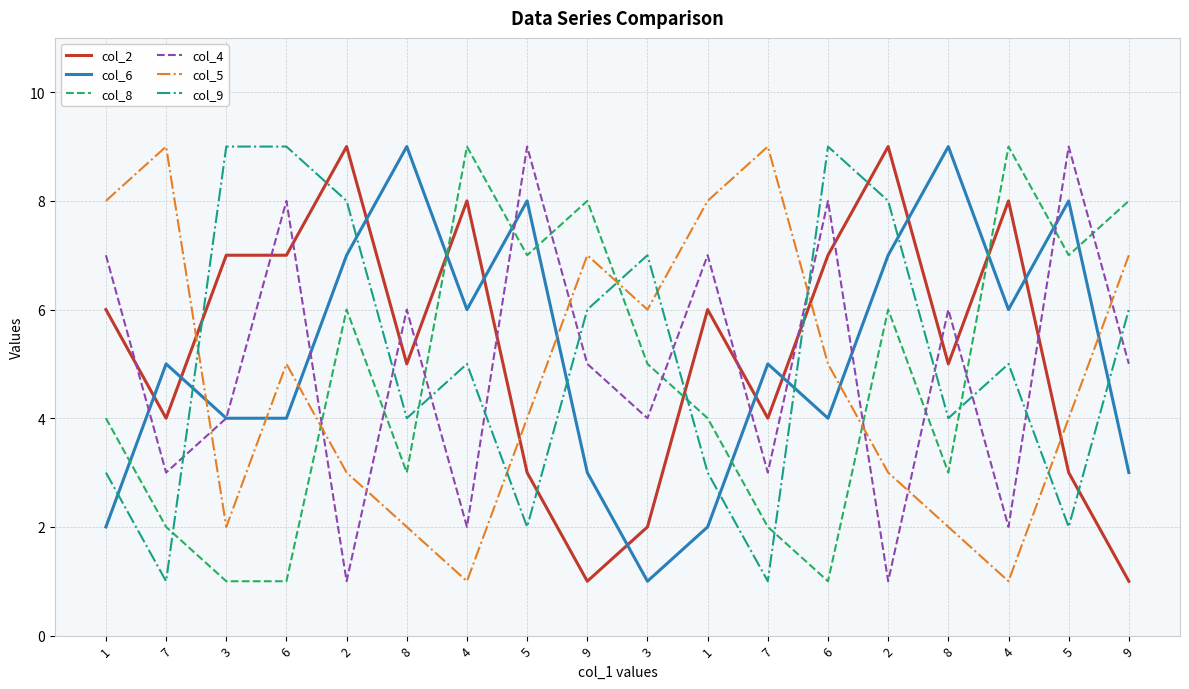

Rank the series at 6 from highest to lowest value.

col_9, col_4, col_2, col_5, col_6, col_8